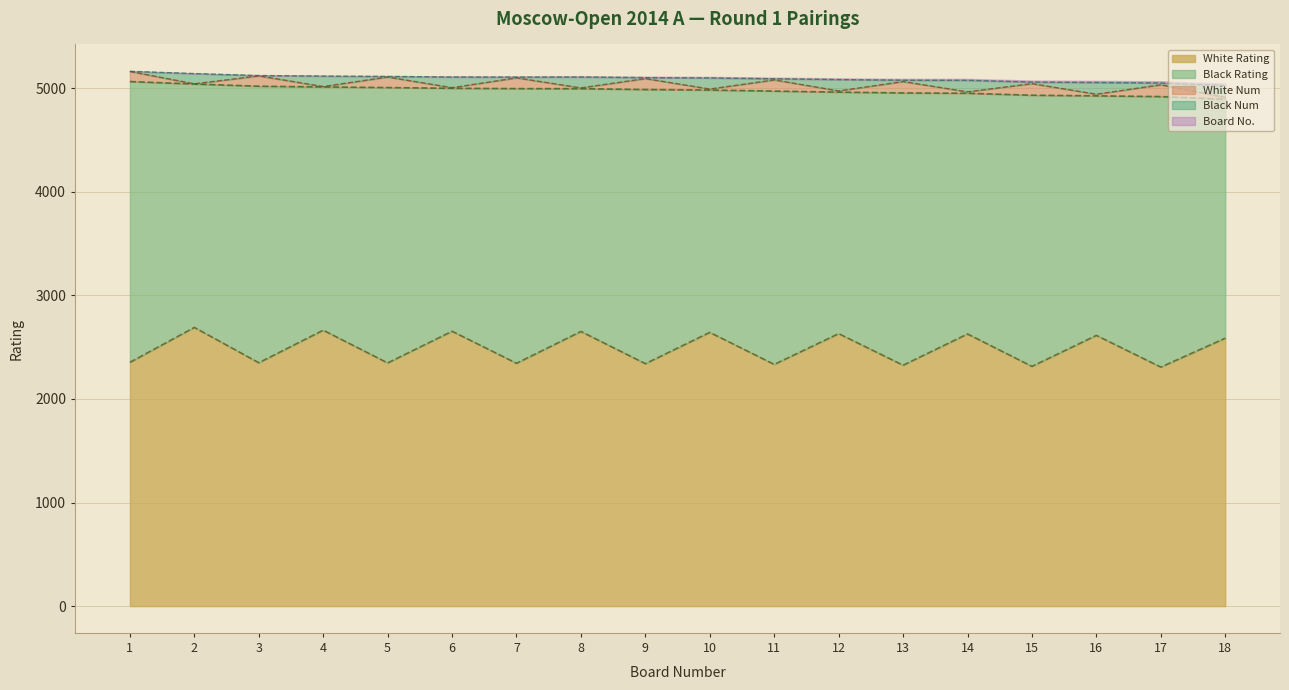

What is the difference between the second highest and minimum values in the Black Rating series?

363